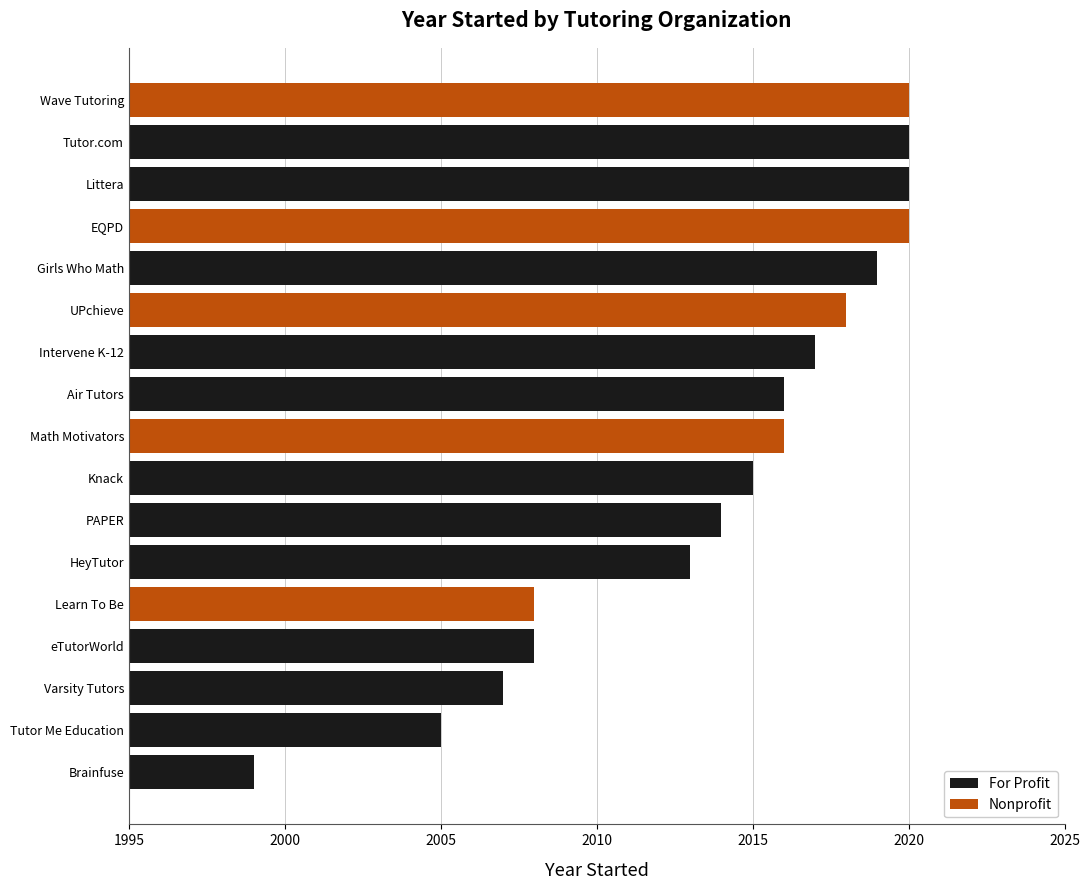

Are the bars horizontal?

Yes